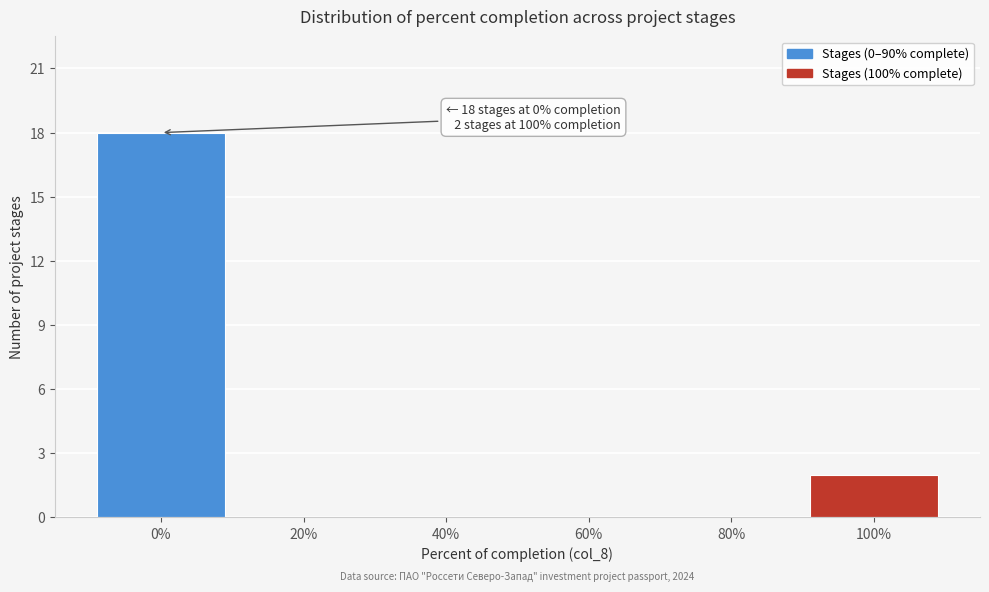

Over which range of the x-axis is the bar tallest?

-10 to 10